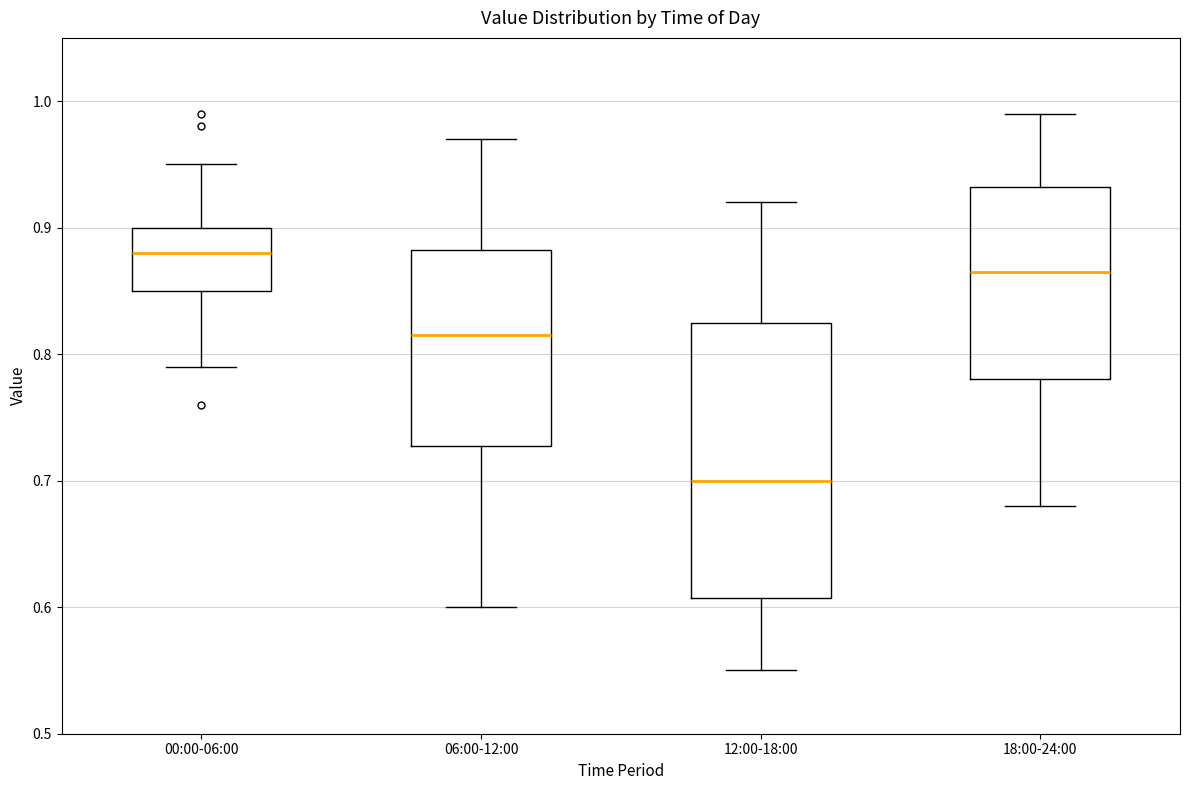

Reading left to right, read every box against the y-axis: the position of its median line, the range the box covers, and the ends of its whiskers. The values are not printed on the chart, so give them approximately, as read against the axis.

00:00-06:00: median 0.88, box 0.85 to 0.90, whiskers 0.79 to 0.95
06:00-12:00: median 0.82, box 0.73 to 0.88, whiskers 0.60 to 0.97
12:00-18:00: median 0.70, box 0.61 to 0.83, whiskers 0.55 to 0.92
18:00-24:00: median 0.87, box 0.78 to 0.93, whiskers 0.68 to 0.99